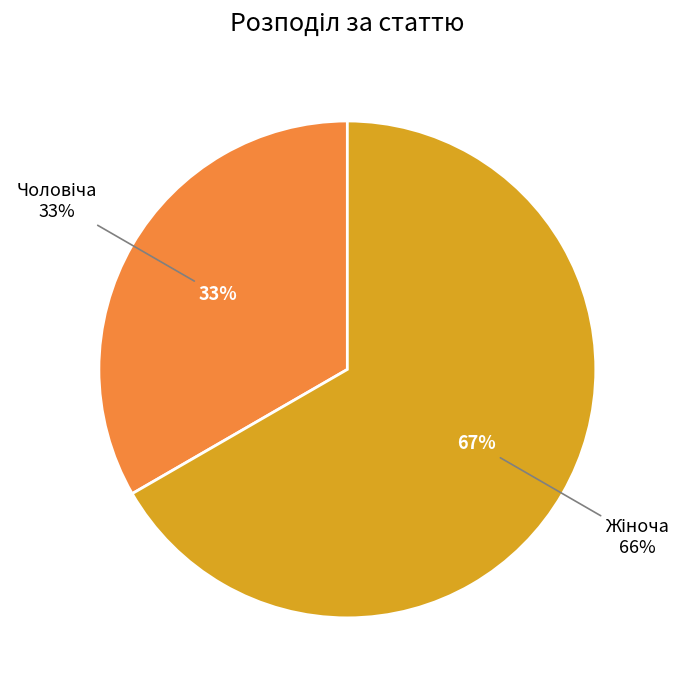

What is the total percentage of Чоловіча and Жіноча?

100.0%